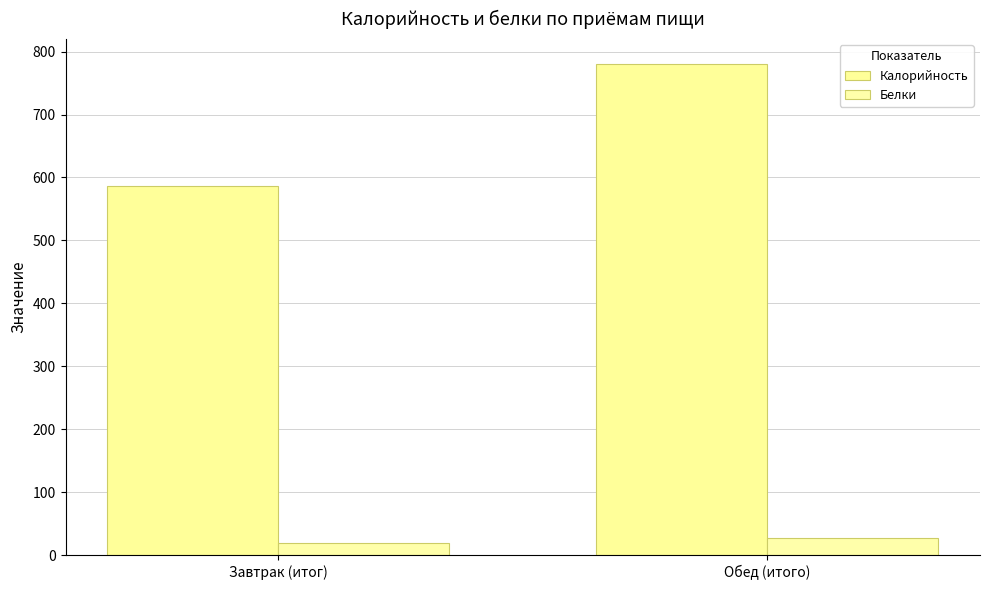

What is the difference between the Калорийность values at Завтрак (итог) and Обед (итого)?

194.9